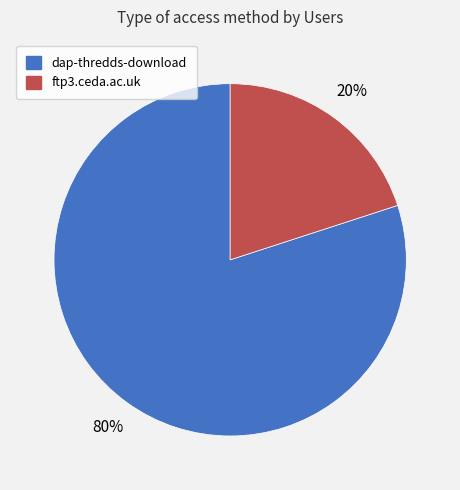

True or false: ftp3.ceda.ac.uk accounts for 27% of the total.

False